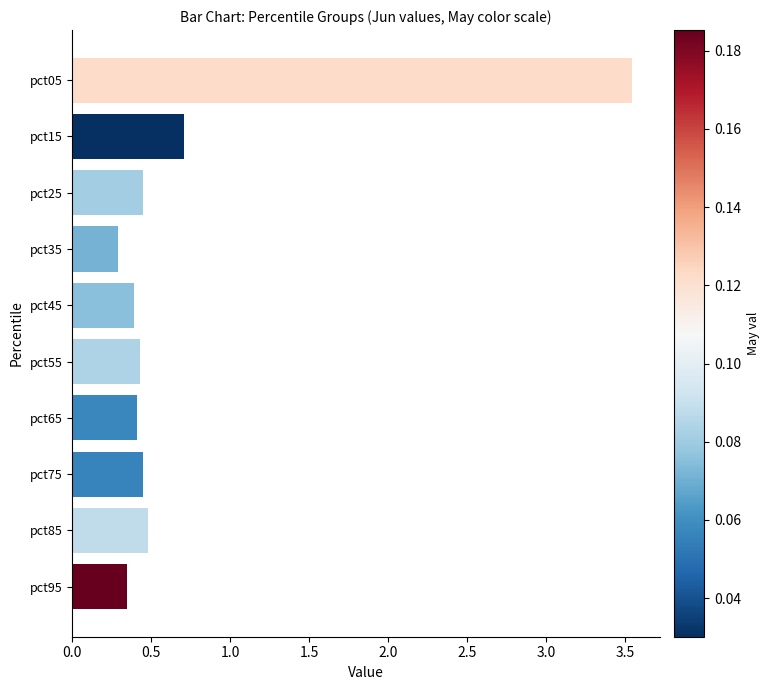

At which category does the chart reach its peak across all series?

pct05